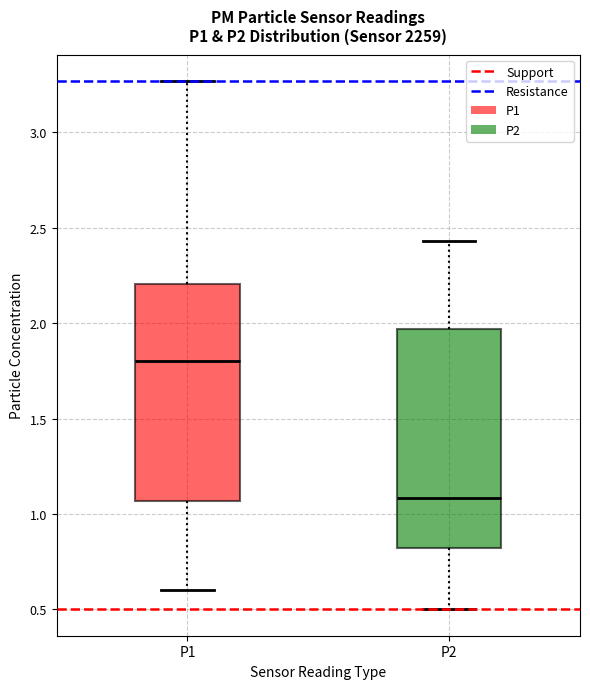

Where does the lower whisker of the box for P2 end on the y-axis? The values are not printed on the chart, so give them approximately, as read against the axis.

0.50